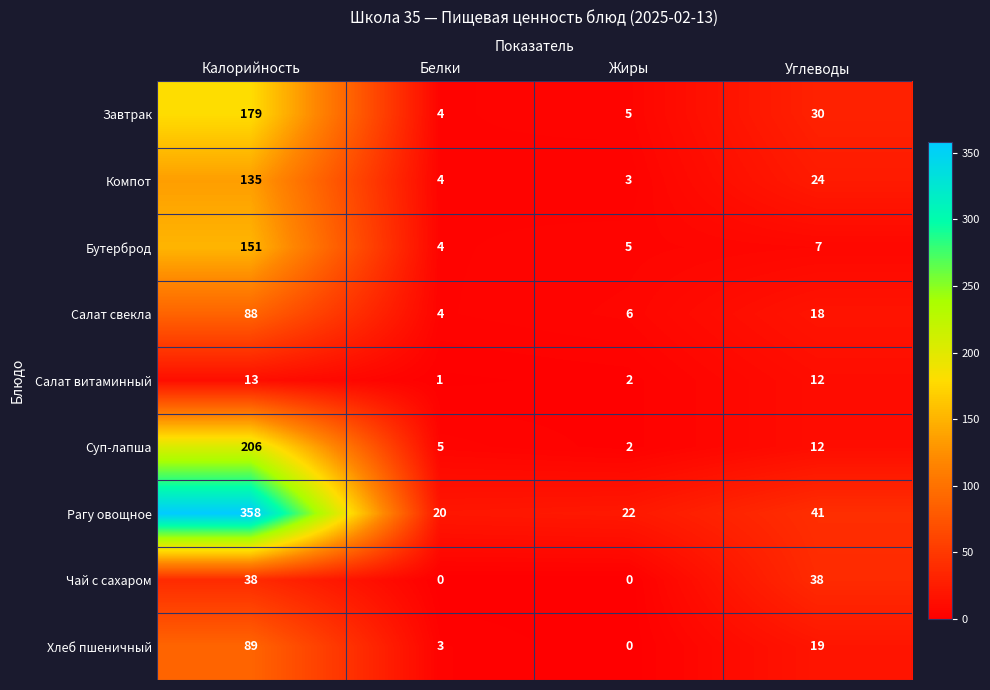

True or false: Хлеб пшеничный has a value of 4 at Белки.

False